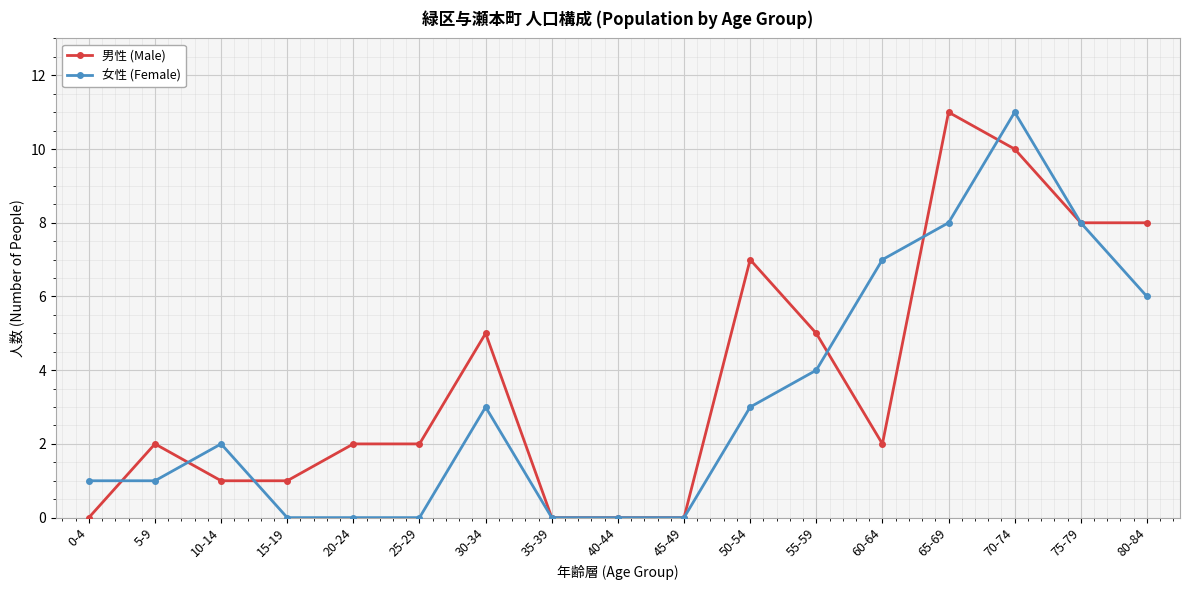

Which series changed the most between 70-74 and 75-79?

女性 (Female)